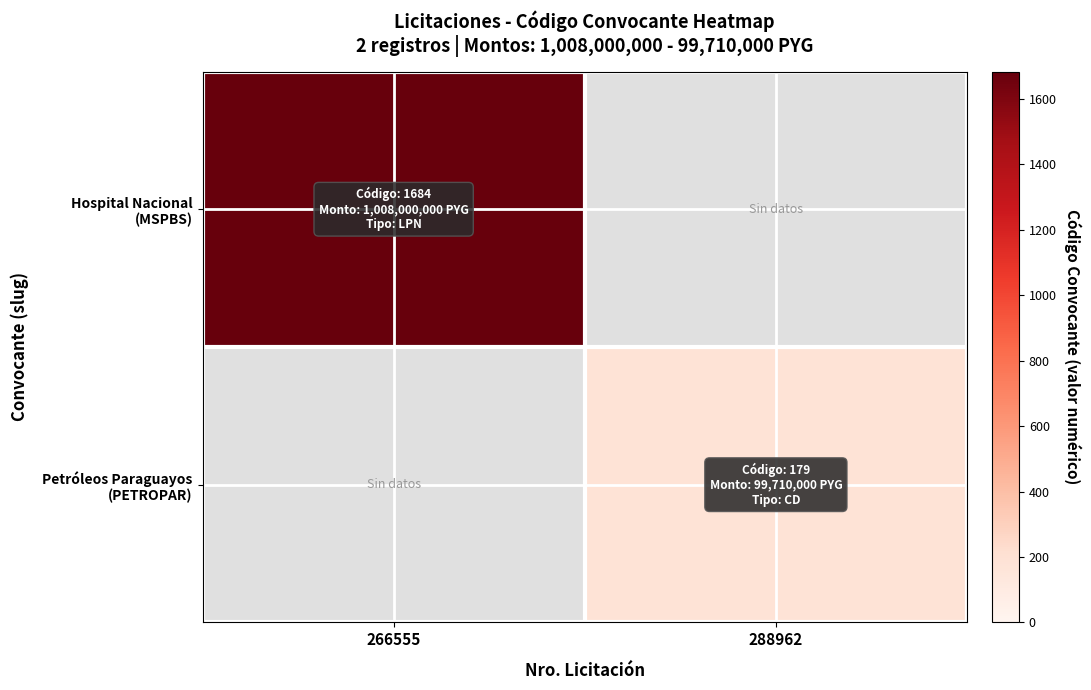

How many positive values does the Hospital Nacional (MSPBS) series have?

1